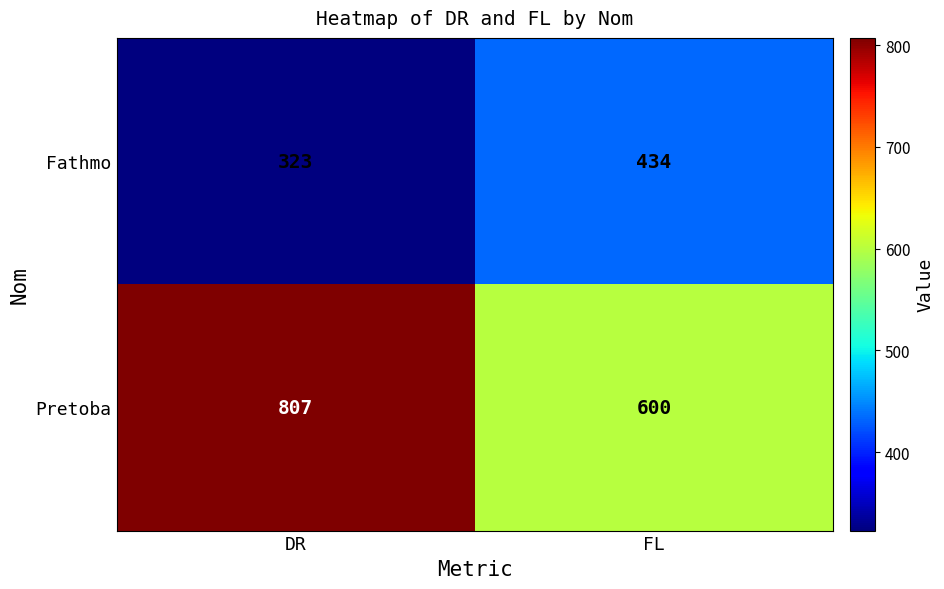

What is the spread (max minus min) of values at FL?

166